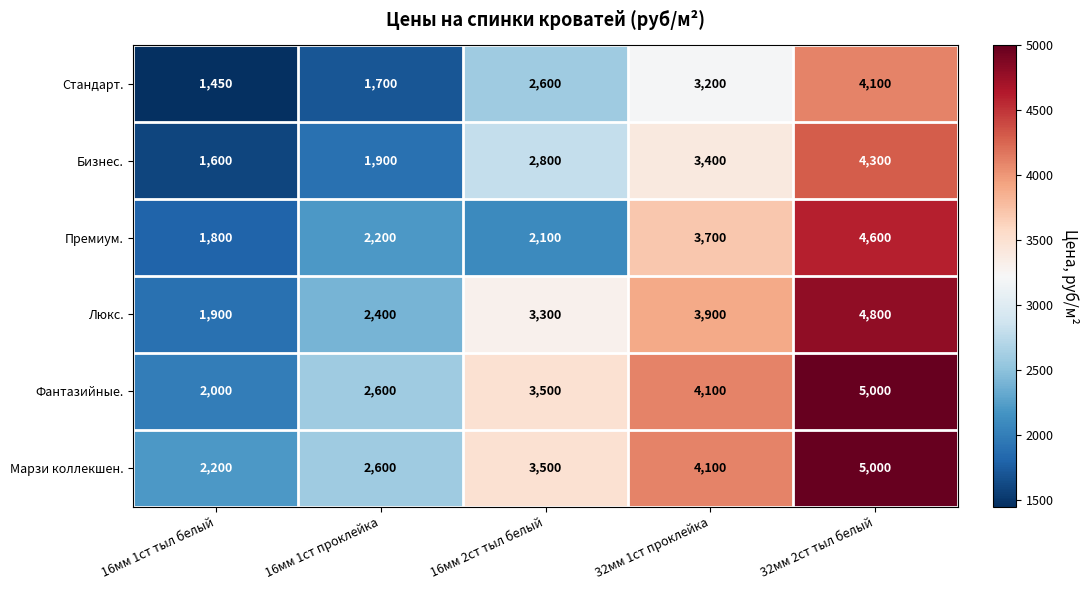

Reading left to right, list all the values displayed in this chart.

Стандарт.: 1450	1700	2600	3200	4100
Бизнес.: 1600	1900	2800	3400	4300
Премиум.: 1800	2200	2100	3700	4600
Люкс.: 1900	2400	3300	3900	4800
Фантазийные.: 2000	2600	3500	4100	5000
Марзи коллекшен.: 2200	2600	3500	4100	5000